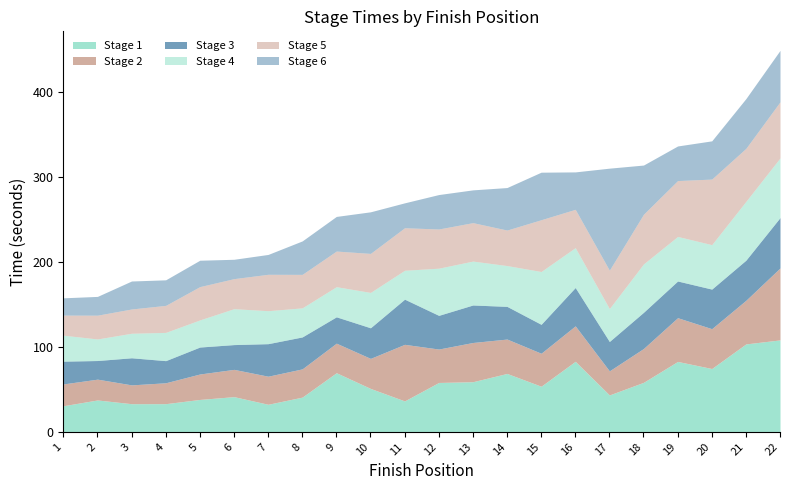

What is the total value across all series at 16?

305.8